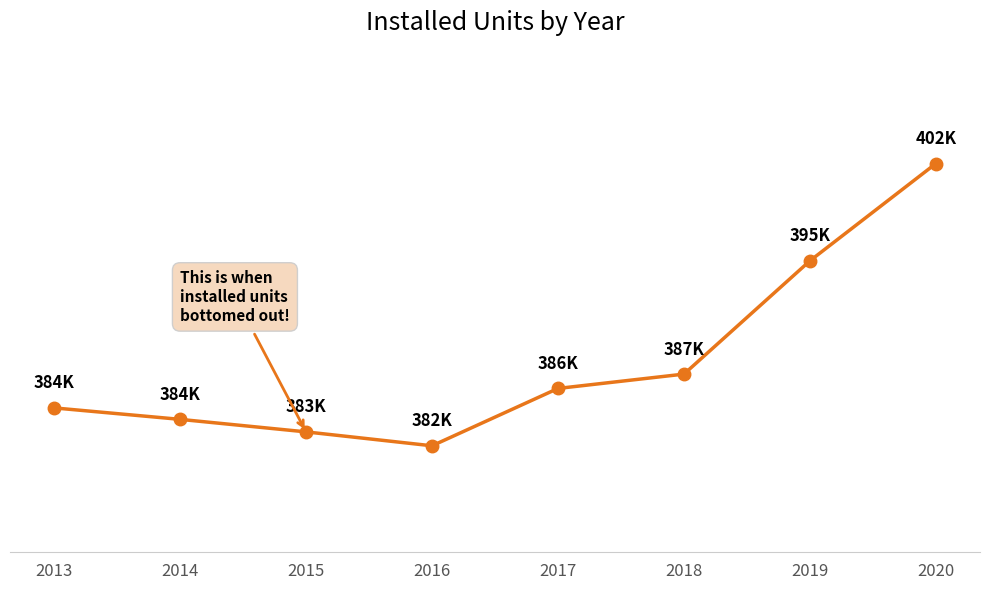

How many series are shown in this chart?

1